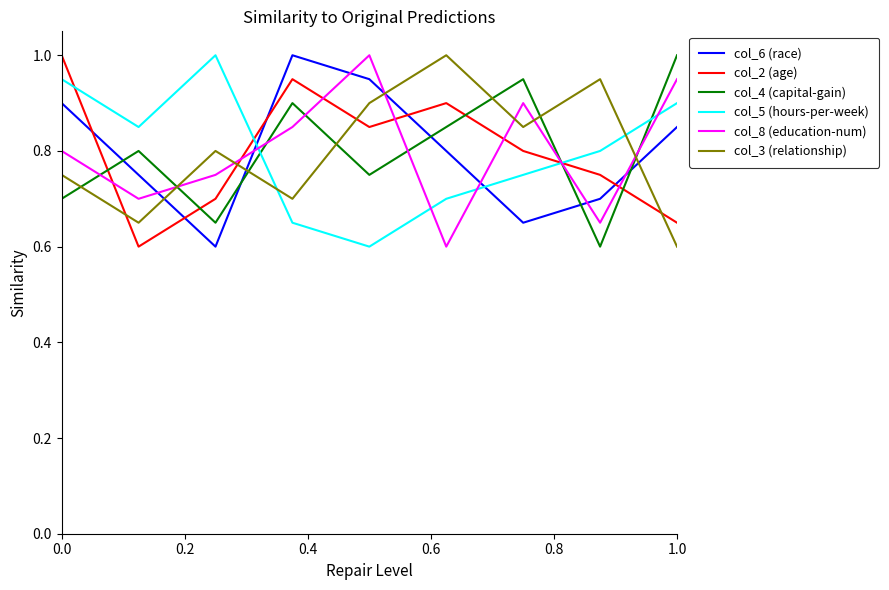

True or false: col_6 (race) and col_3 (relationship) cross at least once.

True